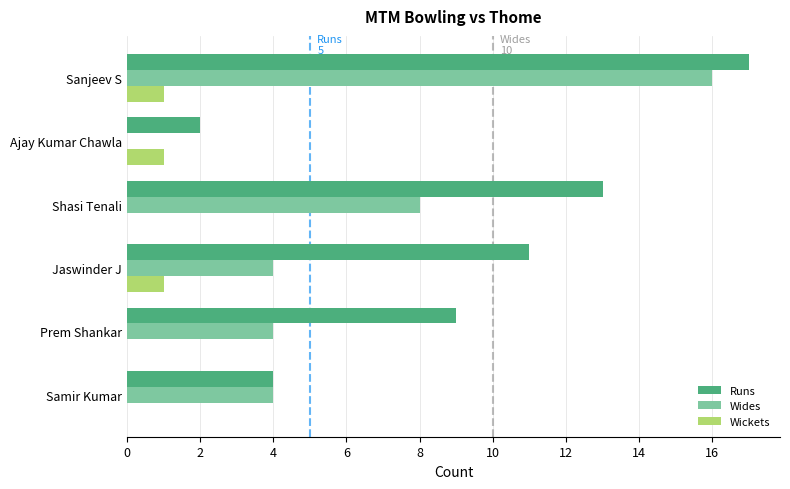

The Wides series shows 0 at Ajay Kumar Chawla. True or false?

True